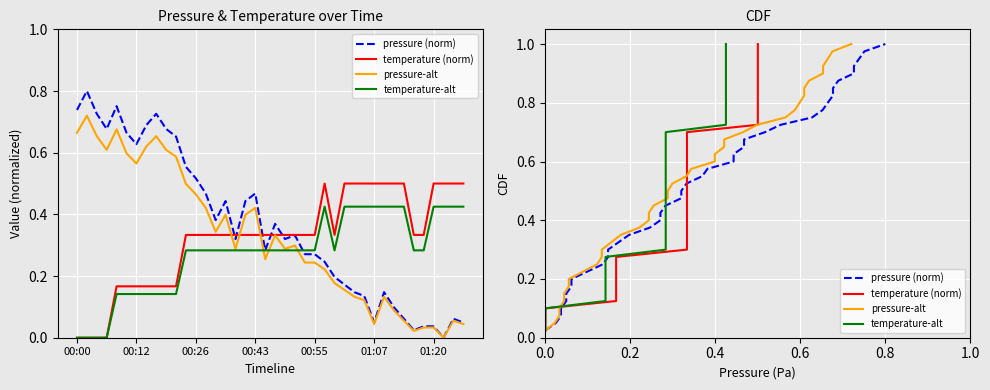

Where is temperature-alt nearest to the value 0?

00:00